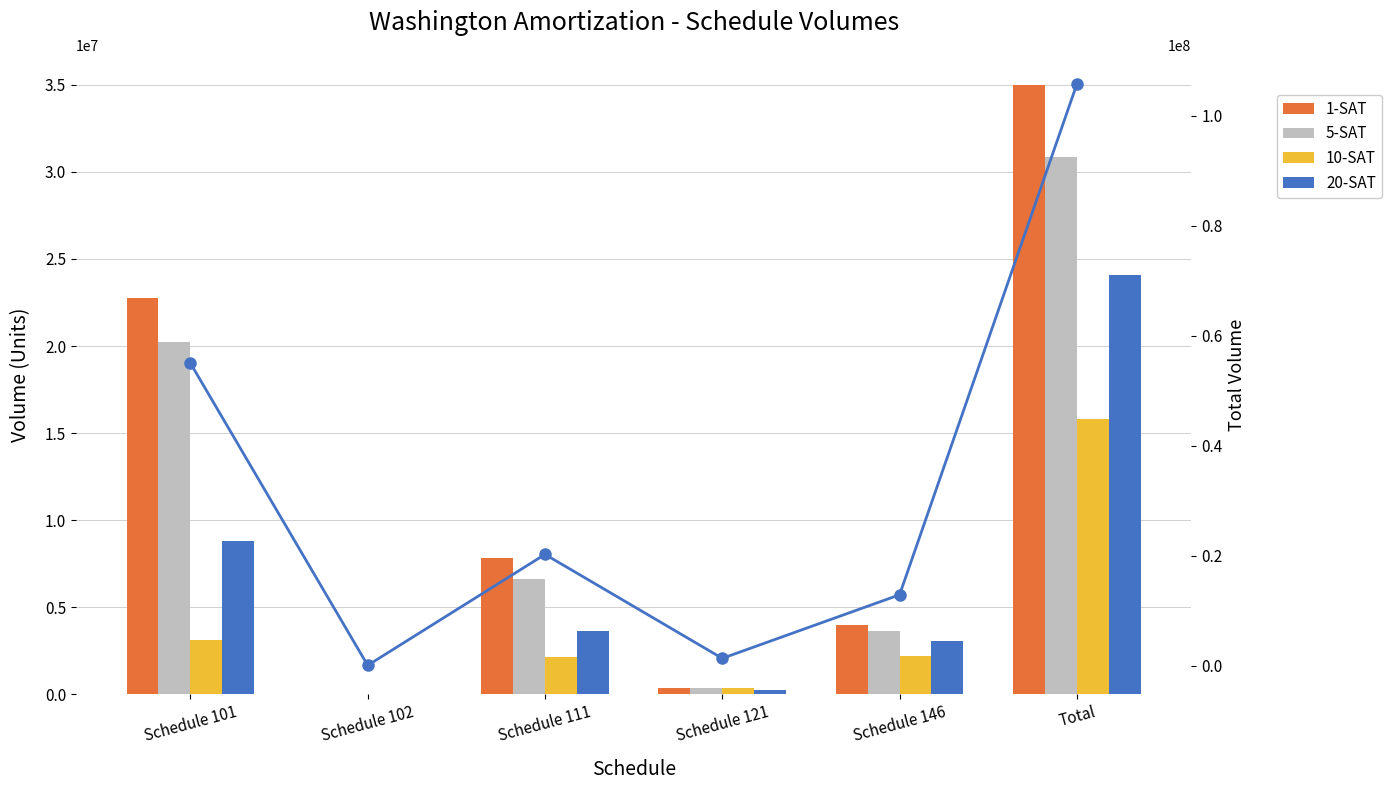

Which series has the largest range (max minus min)?

Total Line